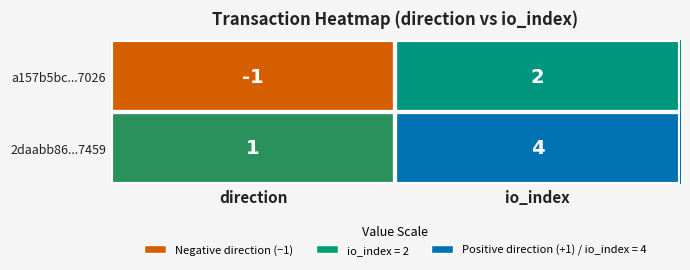

Which label corresponds to the largest value in the chart?

io_index